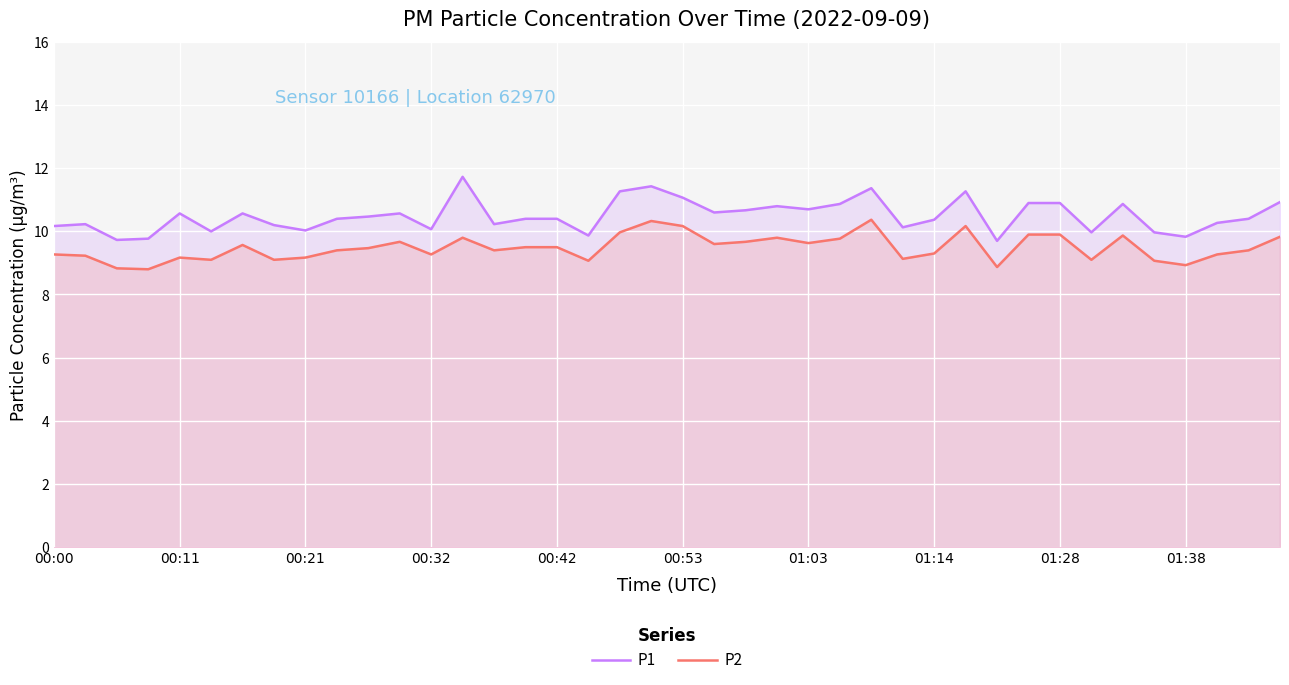

Rank the series by their maximum value, from lowest to highest.

P2, P1